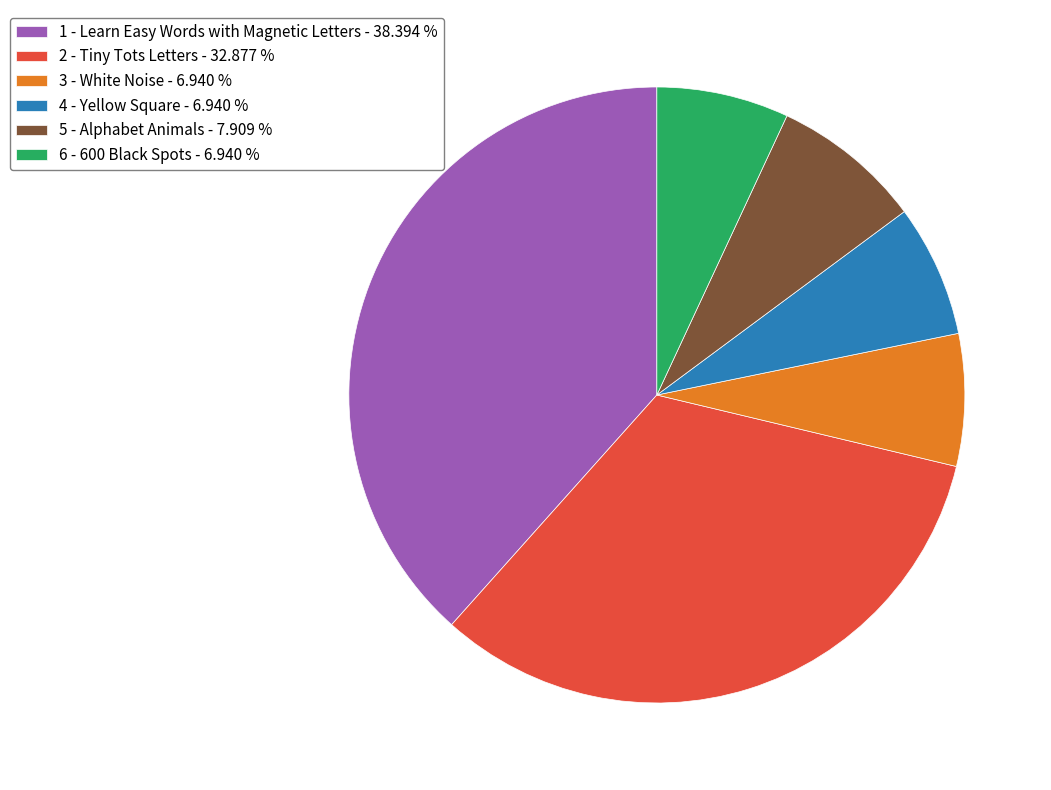

Approximately how many times larger is the value at 4 - Yellow Square - 6.940 % compared to 5 - Alphabet Animals - 7.909 %?

0.9